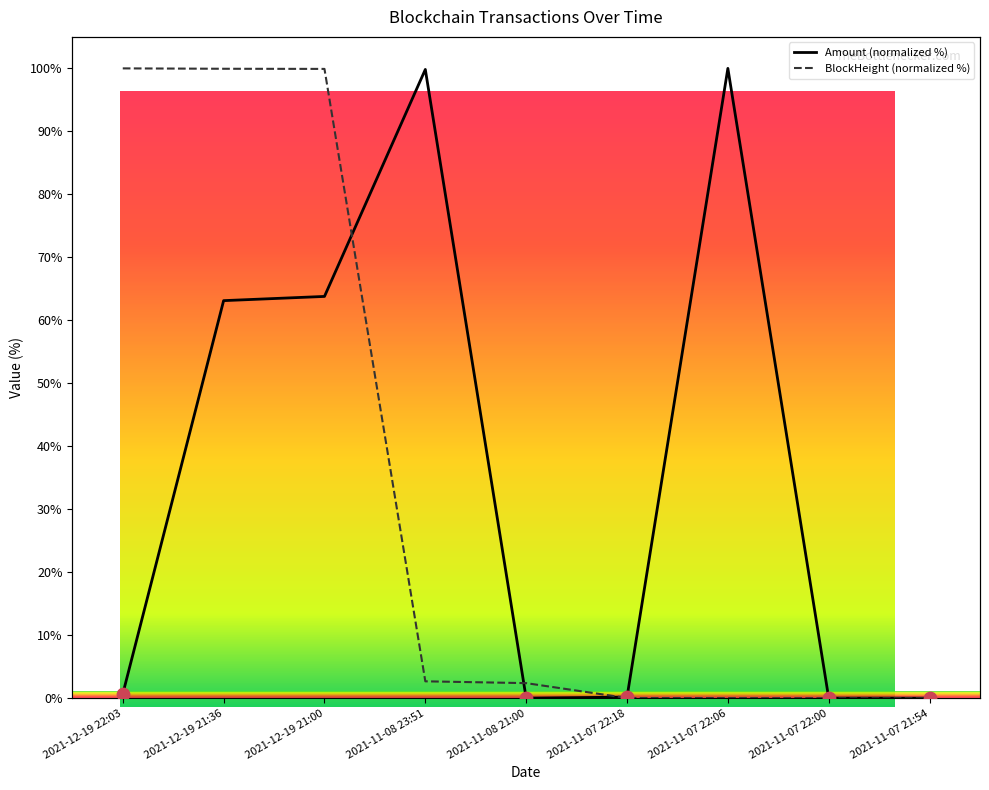

What are all the series names shown in the legend?

Amount, BlockHeight